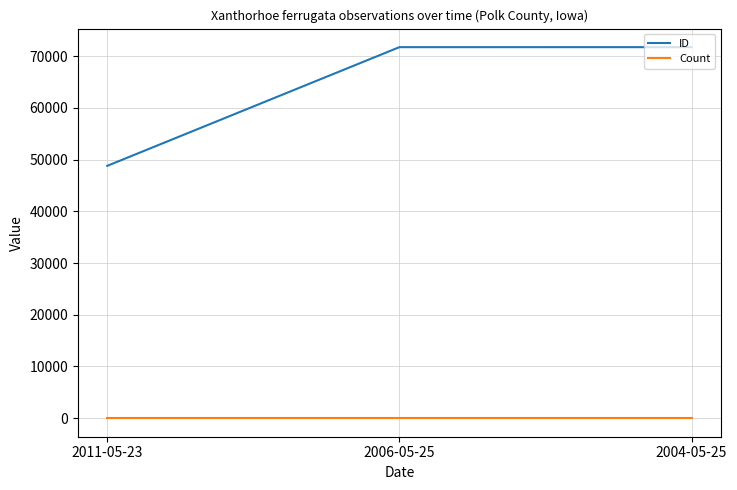

What is the sum of the Count values at 2006-05-25 and 2004-05-25?

2